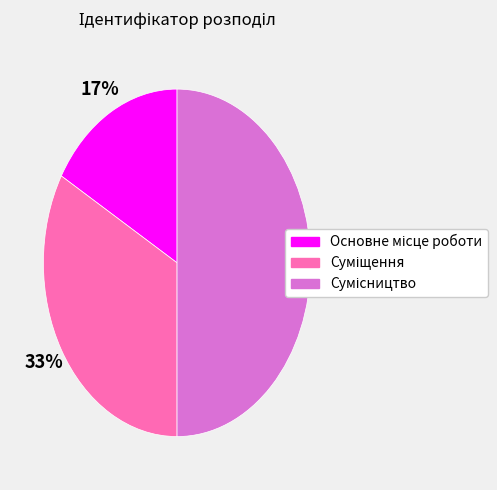

To the nearest percent, what is the average slice percentage?

33%